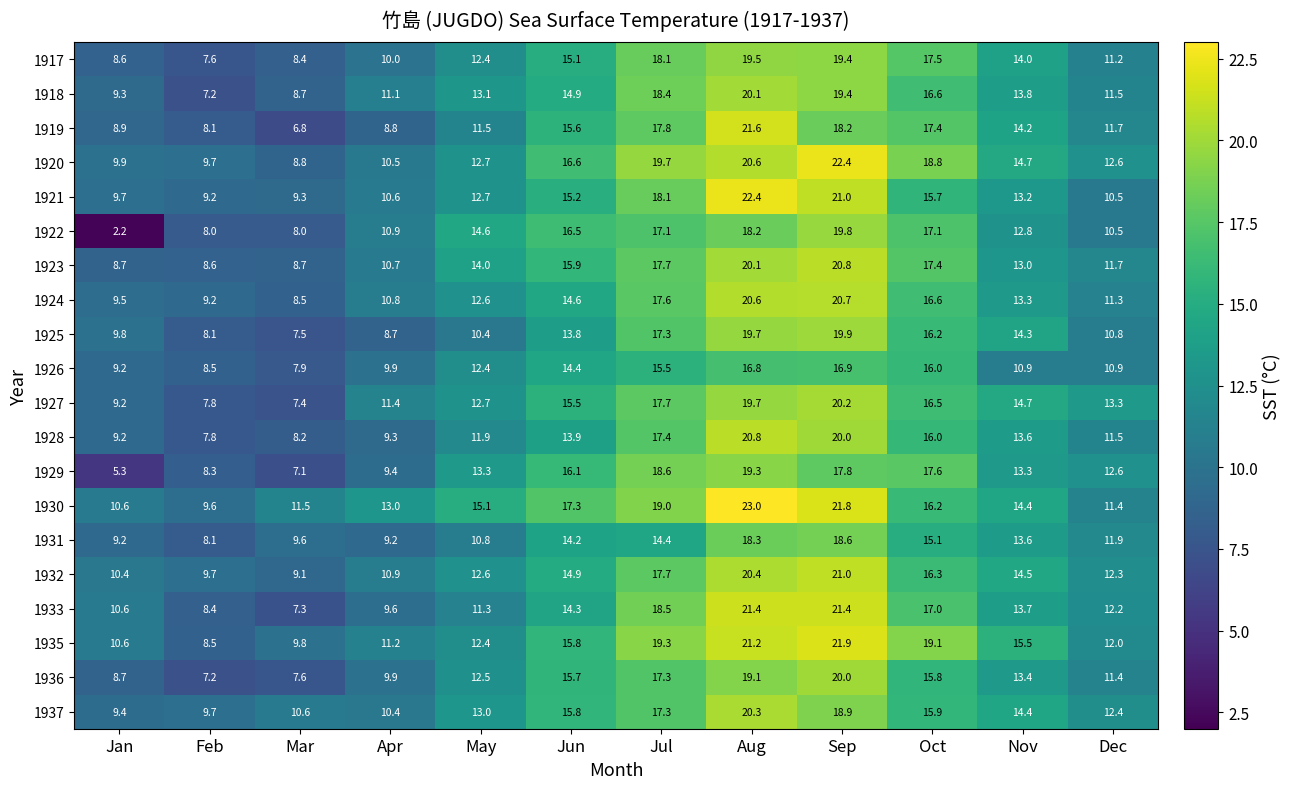

The 1917 series shows 8.4 at Mar. True or false?

True